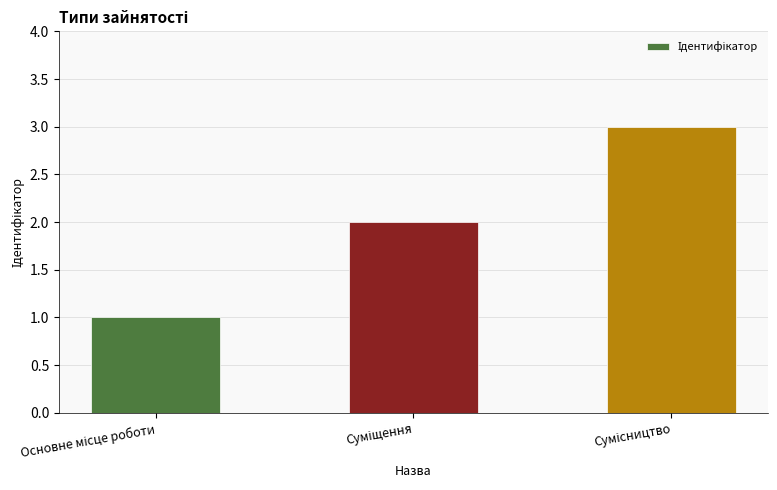

What is the minimum value shown in the chart?

1